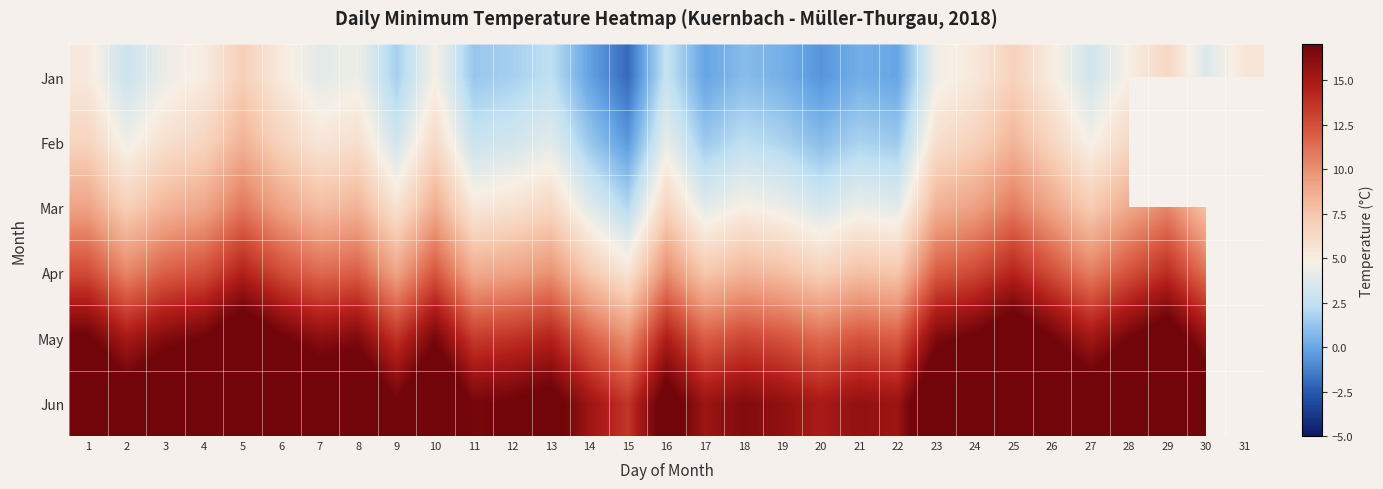

How many values in the Feb series are below 5?

15